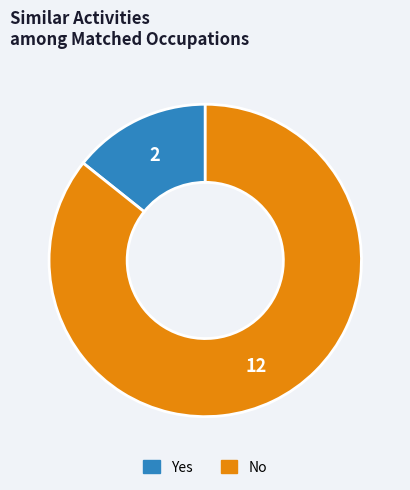

How many slices are in this pie chart?

2